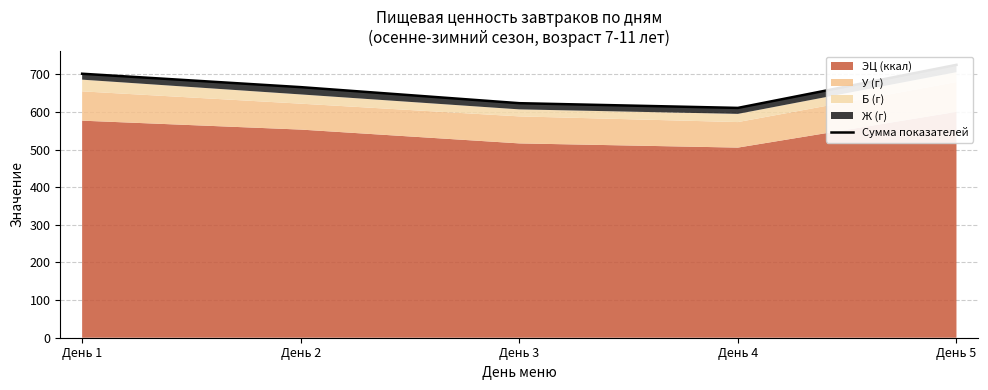

List the labels in order of value, smallest first.

День 4, День 3, День 2, День 1, День 5